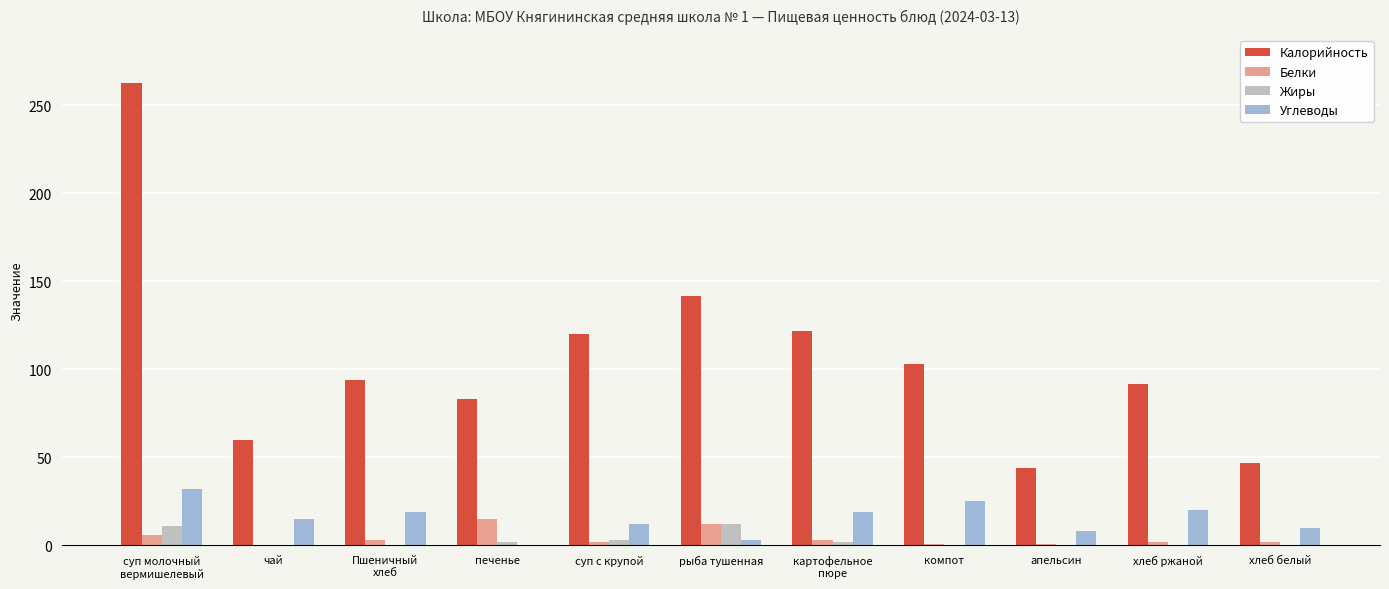

How many data points does each series have?

11